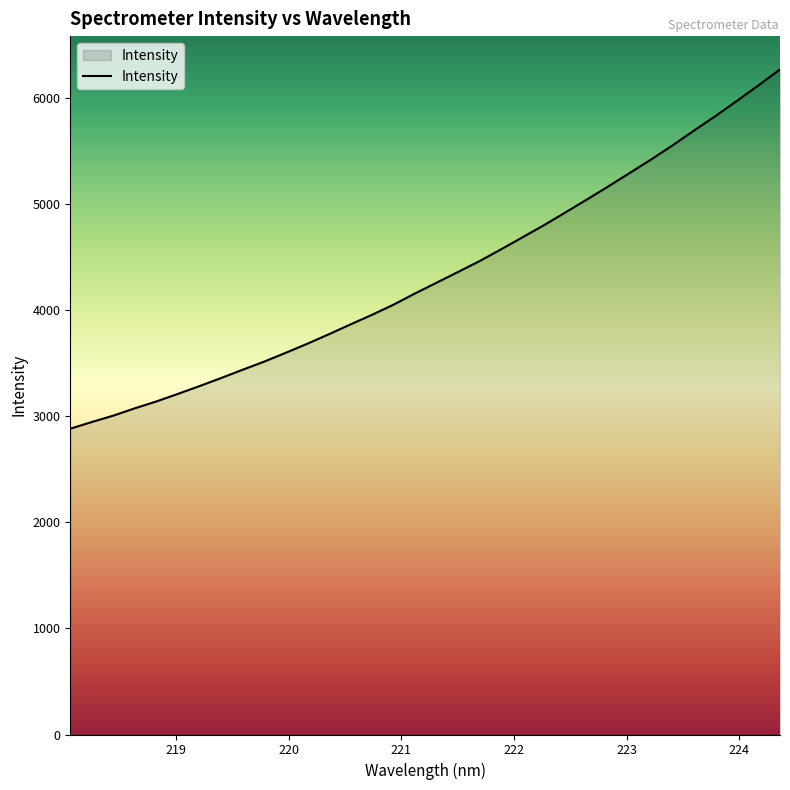

What is the minimum value shown in the chart?

2881.6